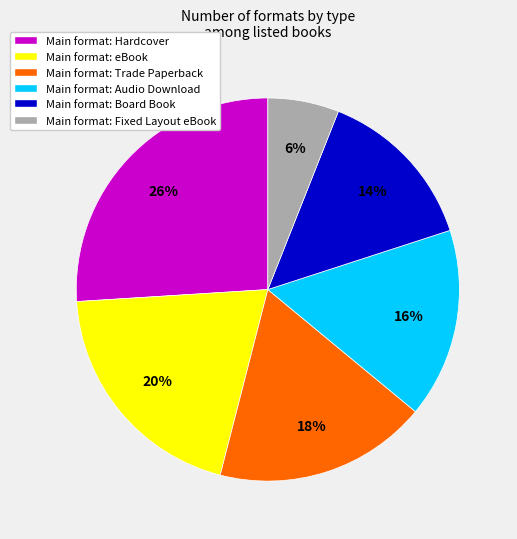

To the nearest percent, what is the difference between the largest and smallest slice percentages?

20%